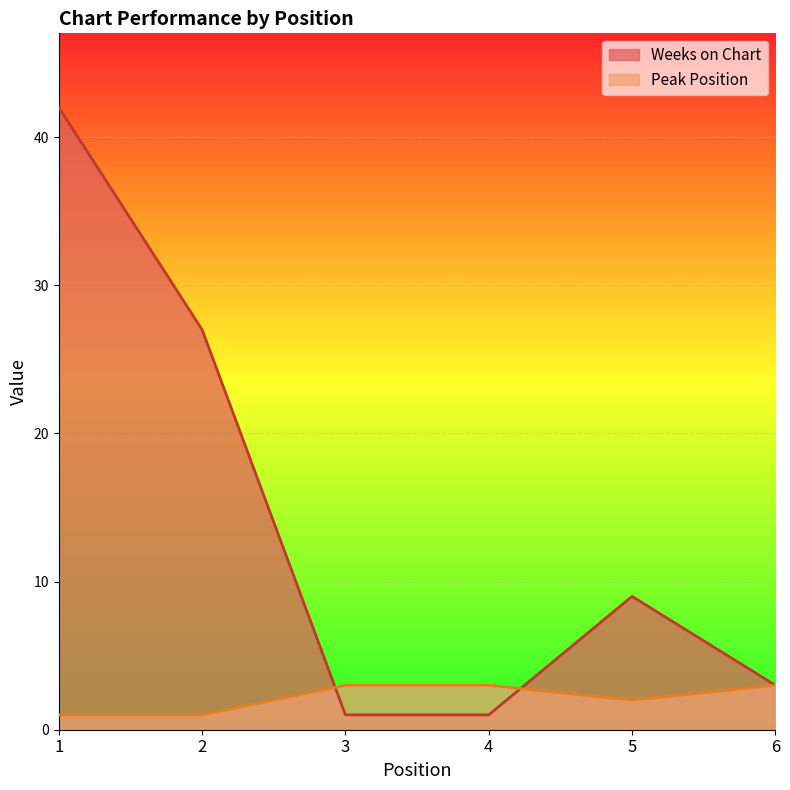

How many Peak Position values are between 1 and 3?

6